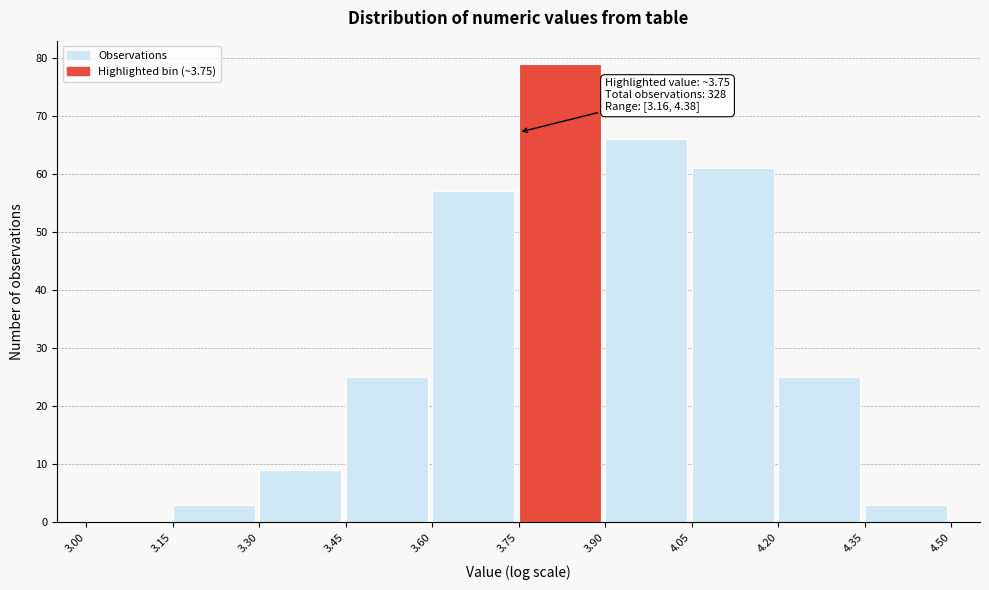

Over which range of the x-axis is the bar tallest?

3.75 to 3.90